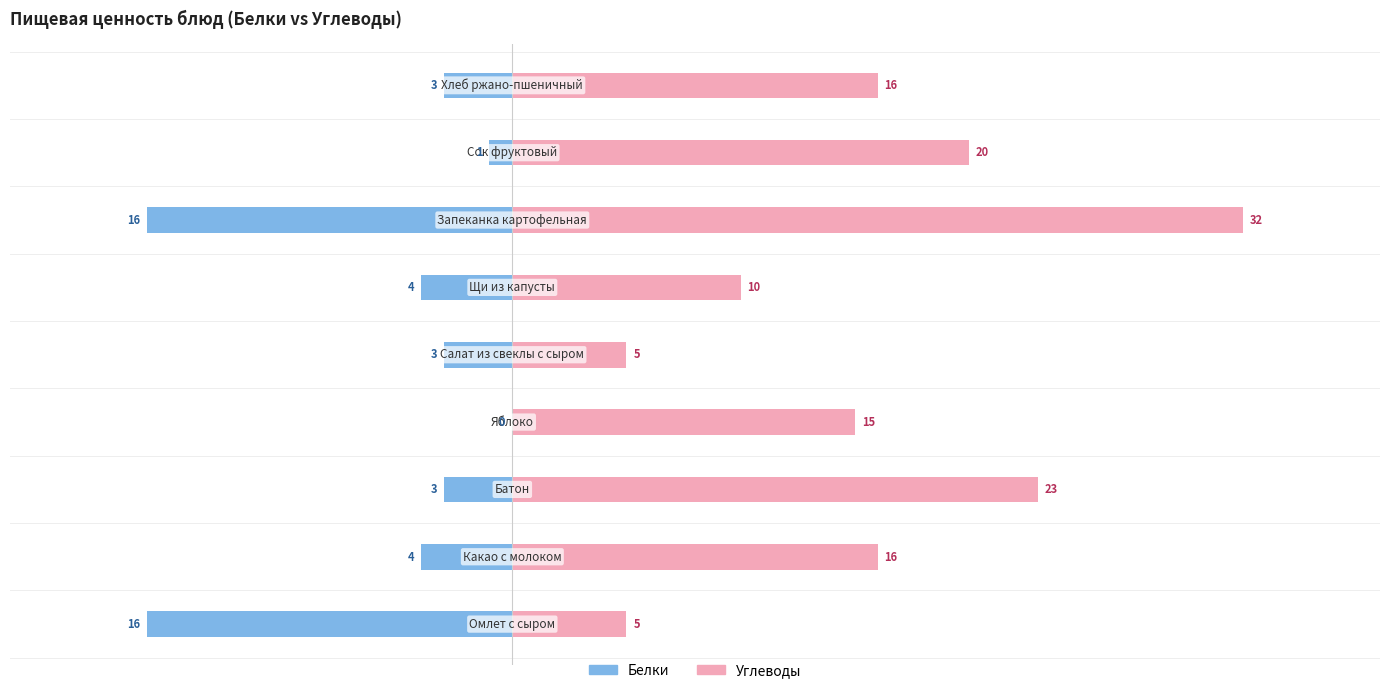

How many groups of bars are there?

9